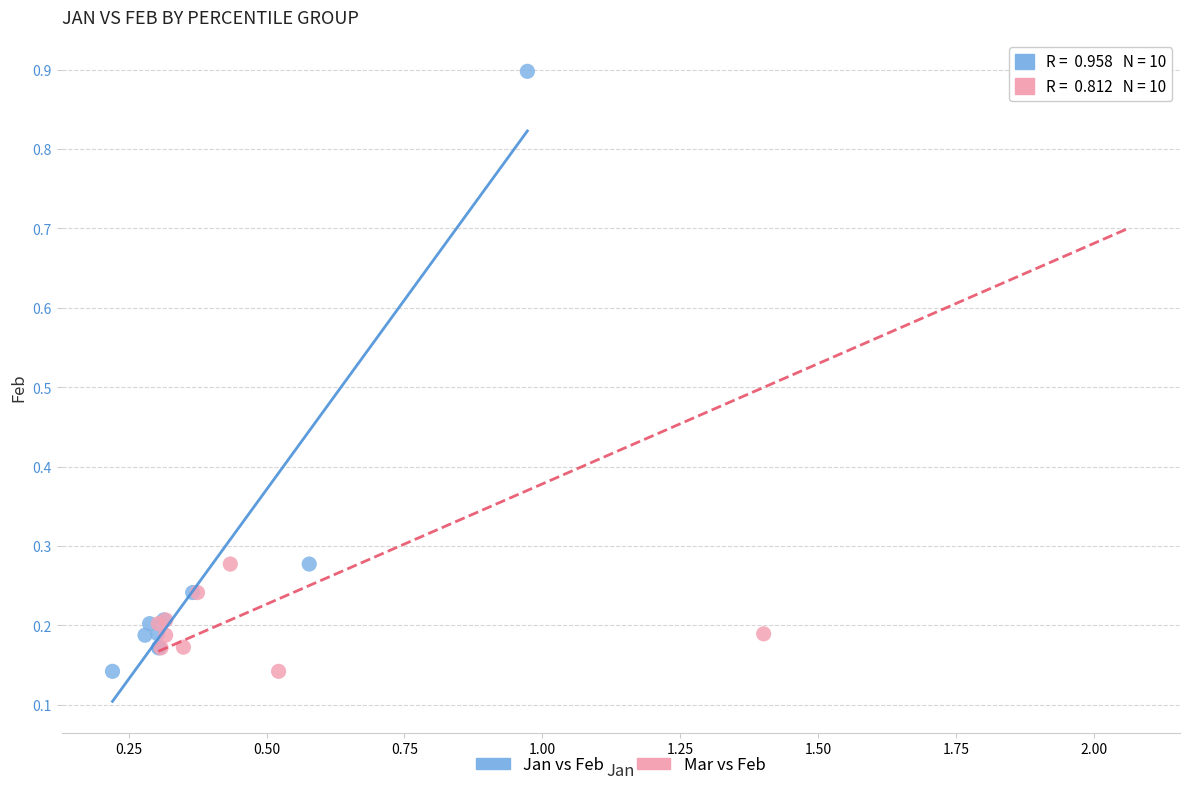

What are all the series names shown in the legend?

Jan vs Feb, Mar vs Feb